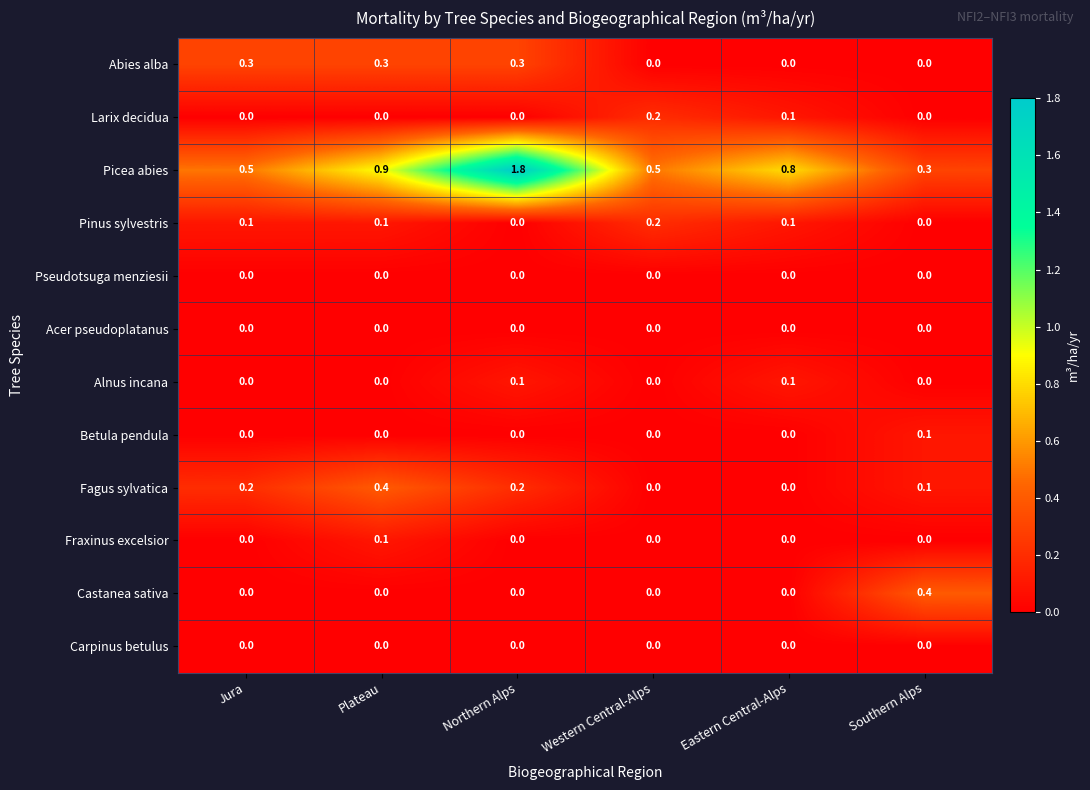

At how many categories does at least one series exceed 1?

1